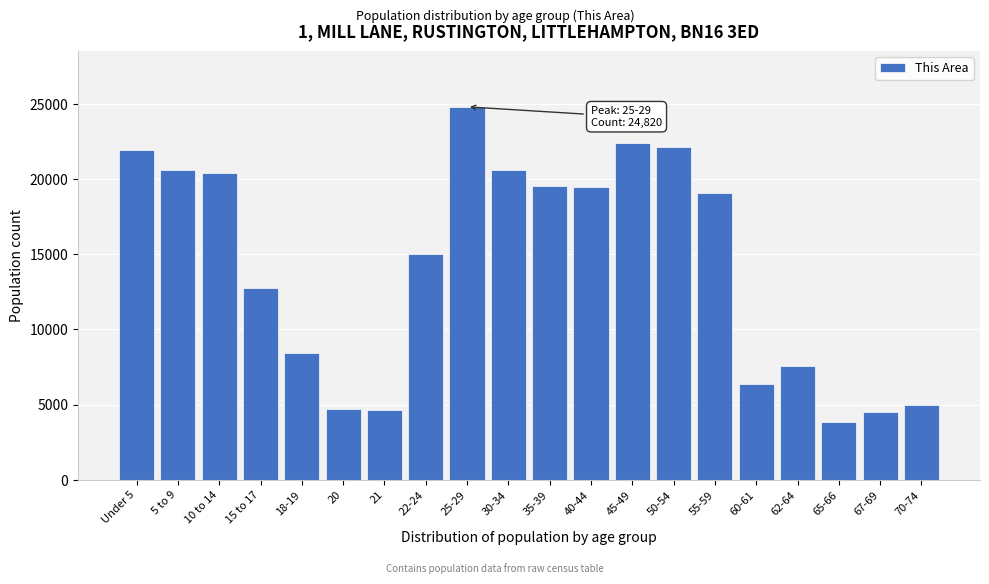

What is the difference between the second highest and second lowest values?

17886